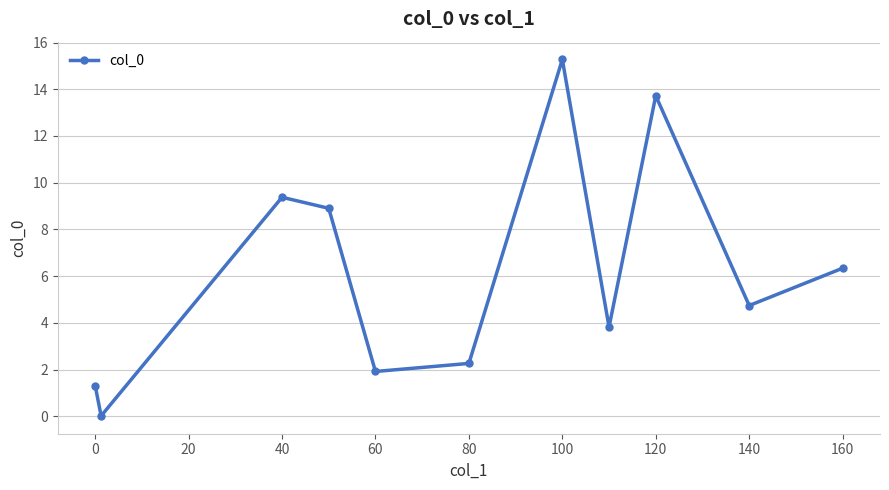

What is the greatest value displayed?

15.3